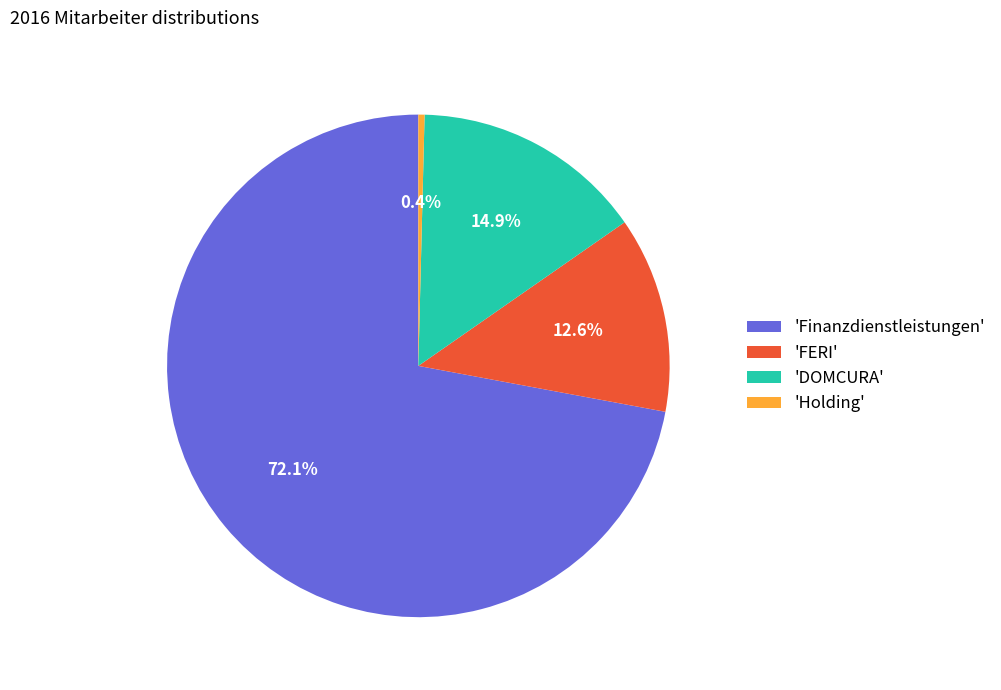

Does any single category account for the majority?

Yes